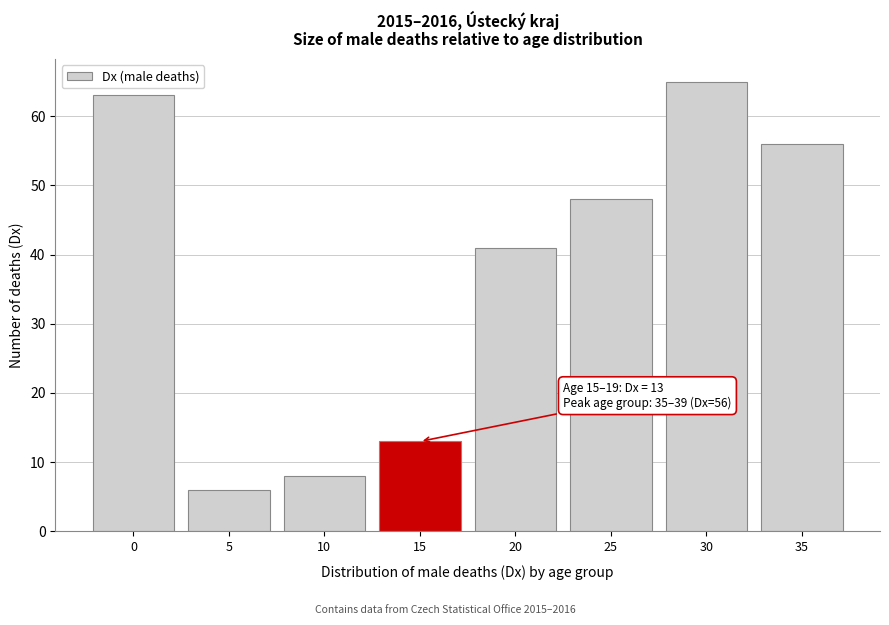

Reading left to right, transcribe all the data shown in this chart.

63	6	8	13	41	48	65	56